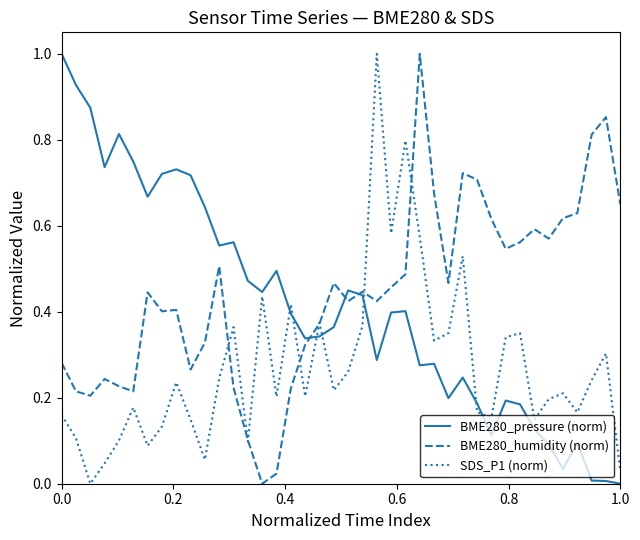

What is the difference between the maximum and second lowest values in the BME280_humidity (norm) series?

1.0